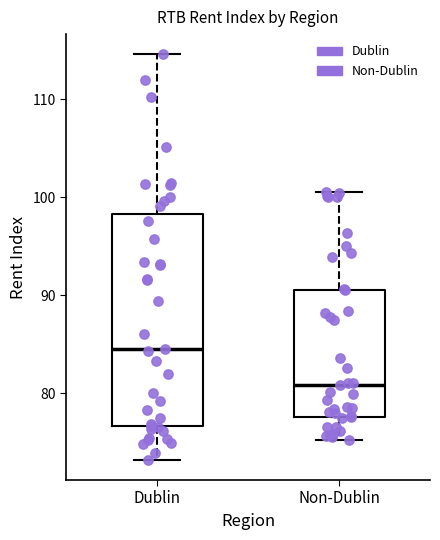

Where does the median line of the box for Non-Dublin sit on the y-axis? The values are not printed on the chart, so give them approximately, as read against the axis.

81